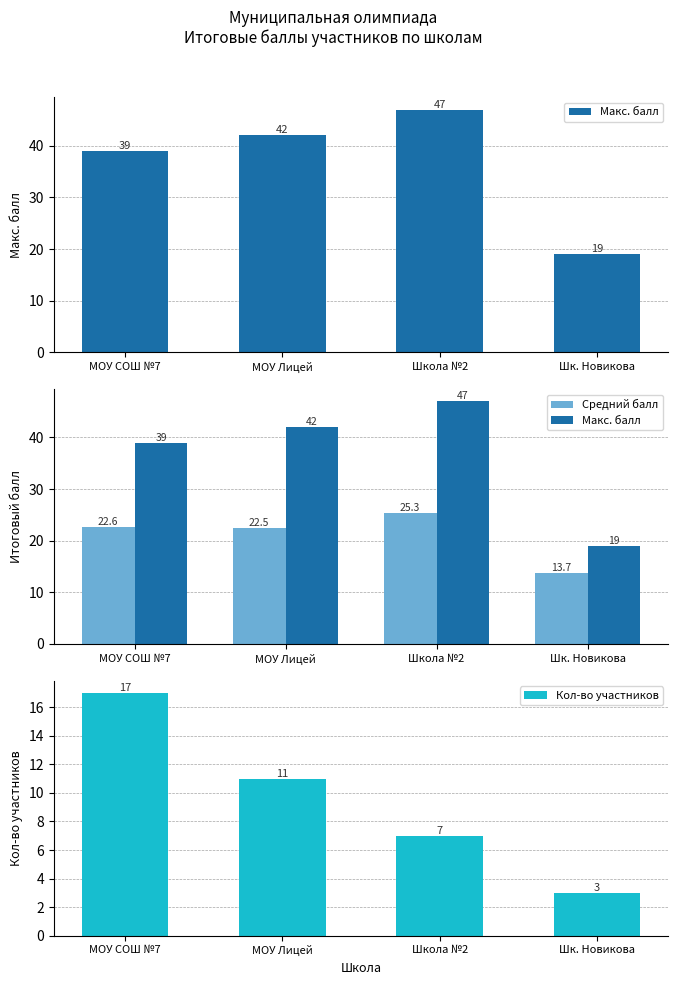

List the series in order of their overall mean, highest first.

Макс. балл, Средний балл, Кол-во участников